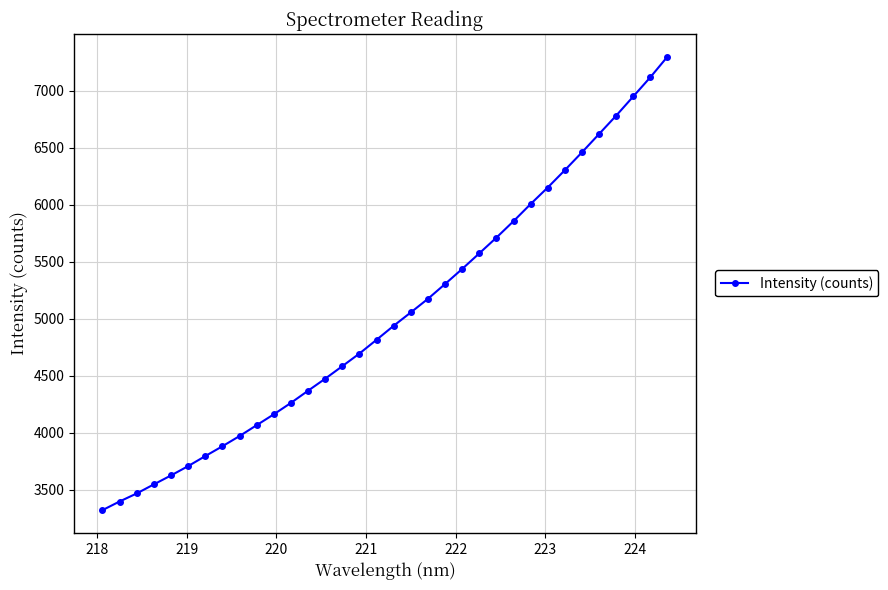

What is the average value?

5025.0